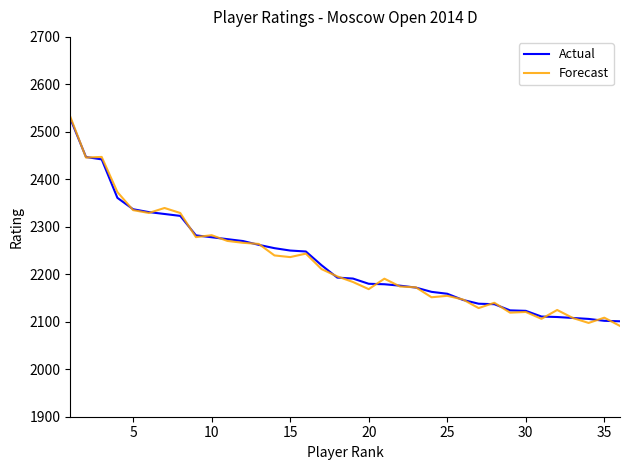

How many series are shown in this chart?

2